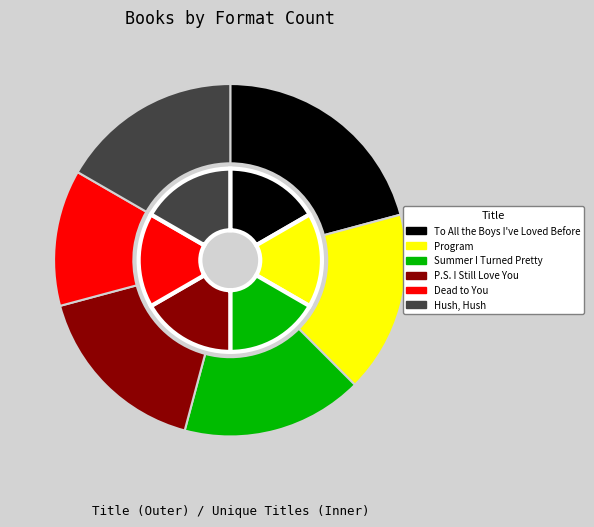

Which slice is the largest?

To All the Boys I've Loved Before